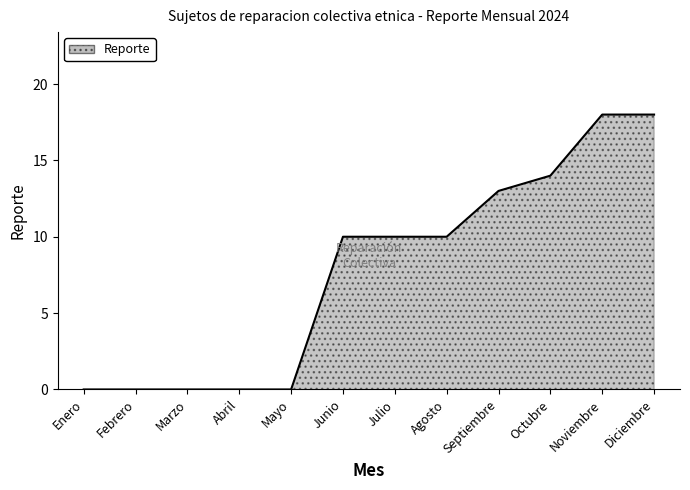

True or false: the data shows -8 at Enero.

False